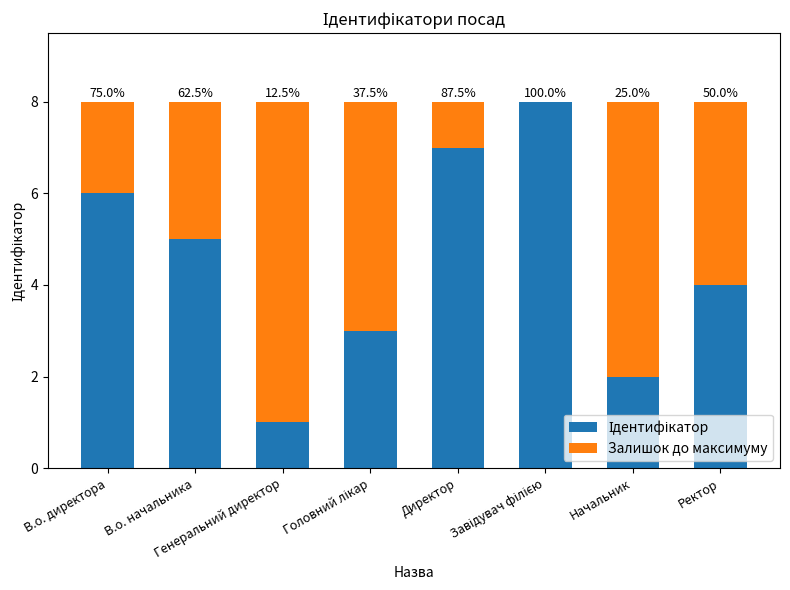

Are the bars grouped side by side (vs. stacked)?

No